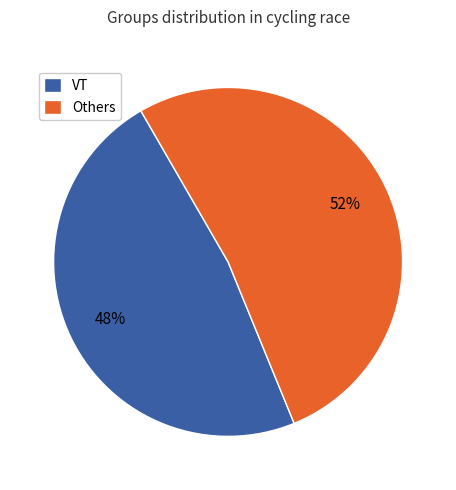

To the nearest percent, what is the average slice percentage?

50%